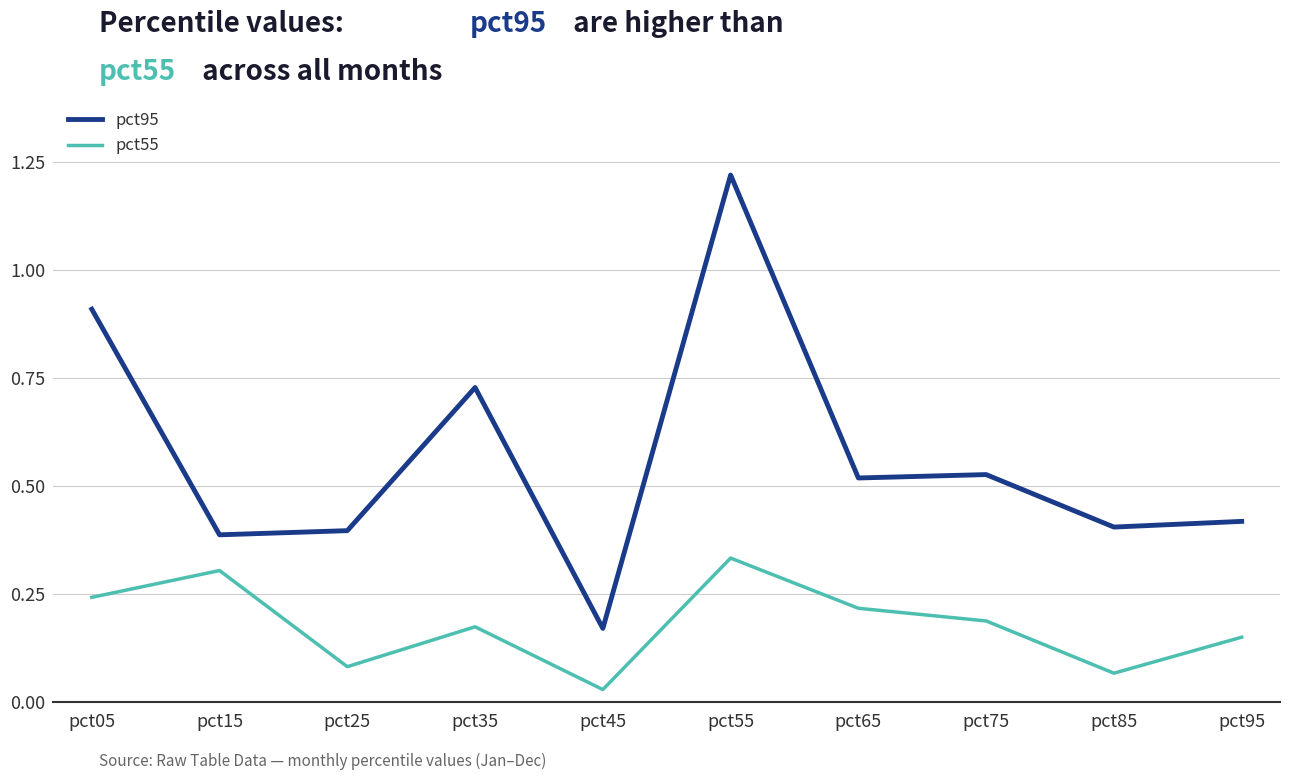

True or false: pct55 and pct95 cross at least once.

False